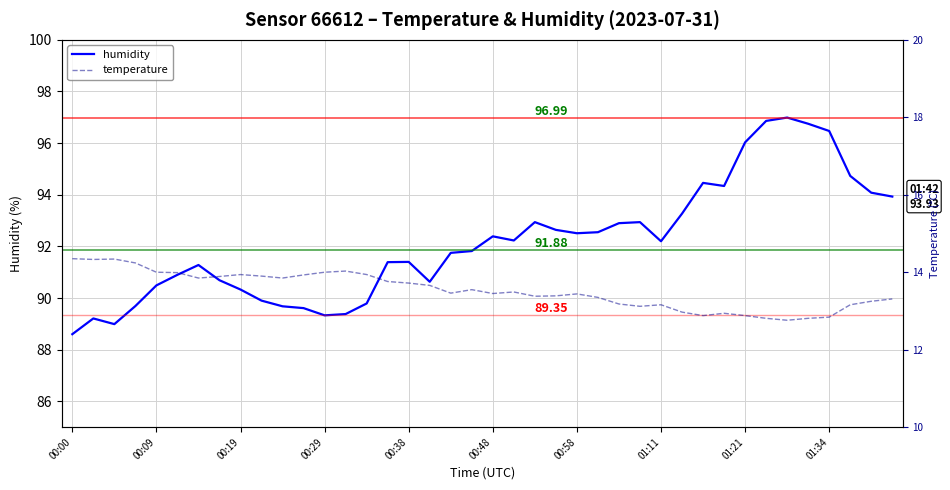

Is the value of humidity at 22 greater than the value of temperature at 00:38?

Yes